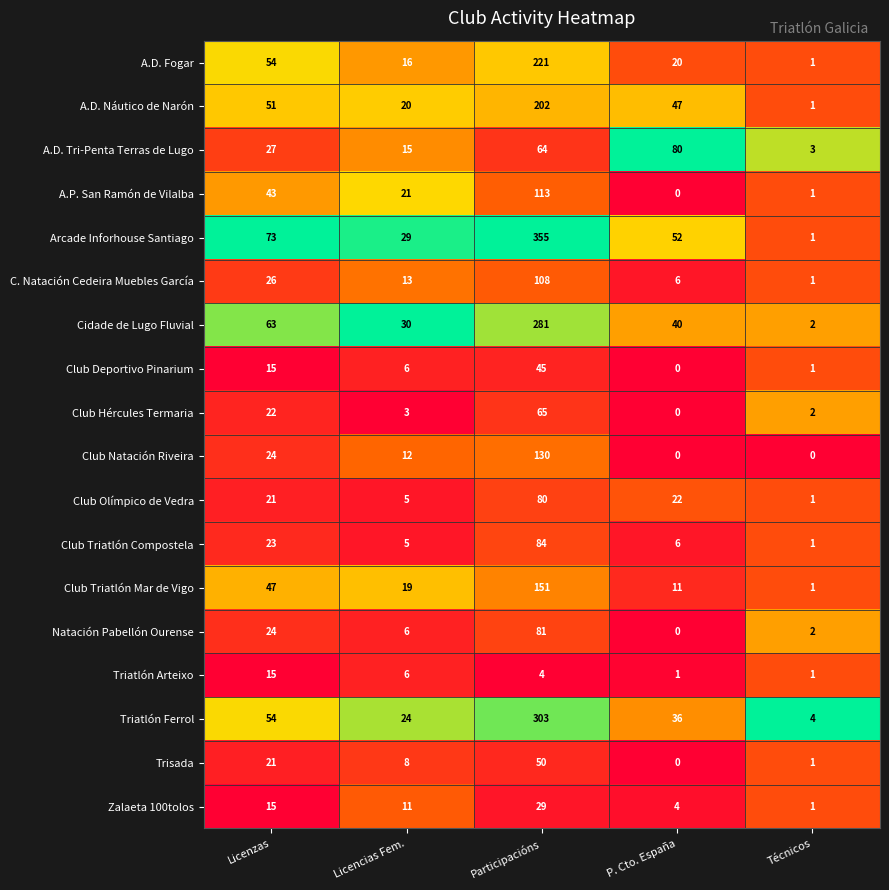

List the labels in order of Club Deportivo Pinarium value, smallest first.

P. Cto. España, Técnicos, Licencias Fem., Licenzas, Participacións